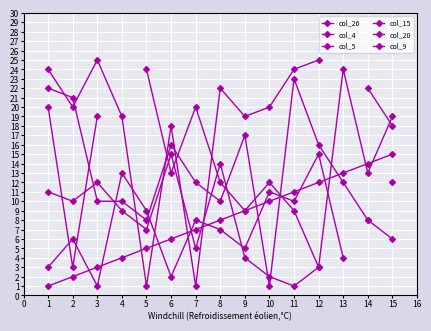

What is the approximate value of col_26 at 9?

19.0